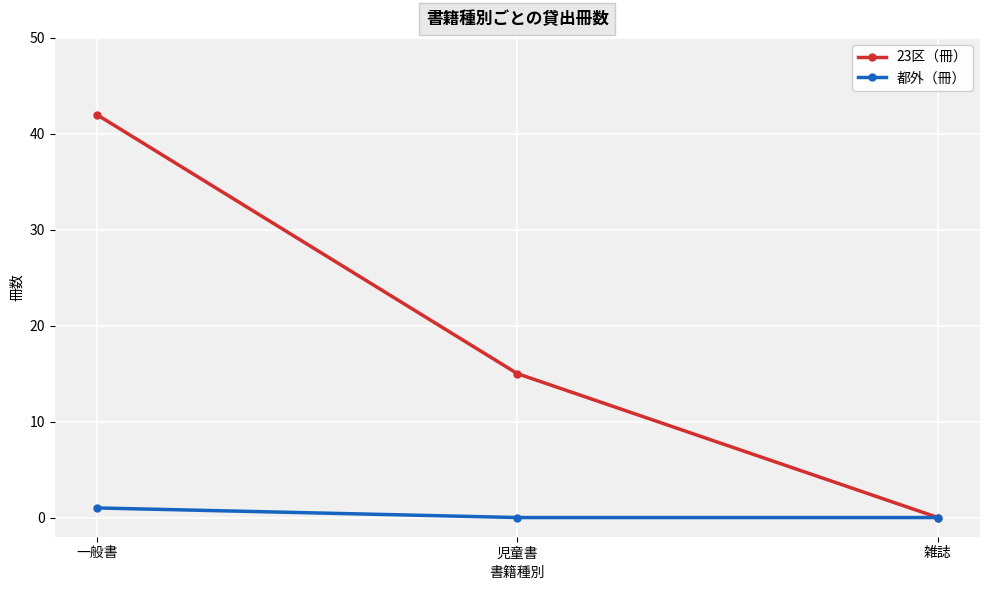

Reading left to right, list all the values displayed in this chart.

23区（冊）: 42	15	0
都外（冊）: 1	0	0